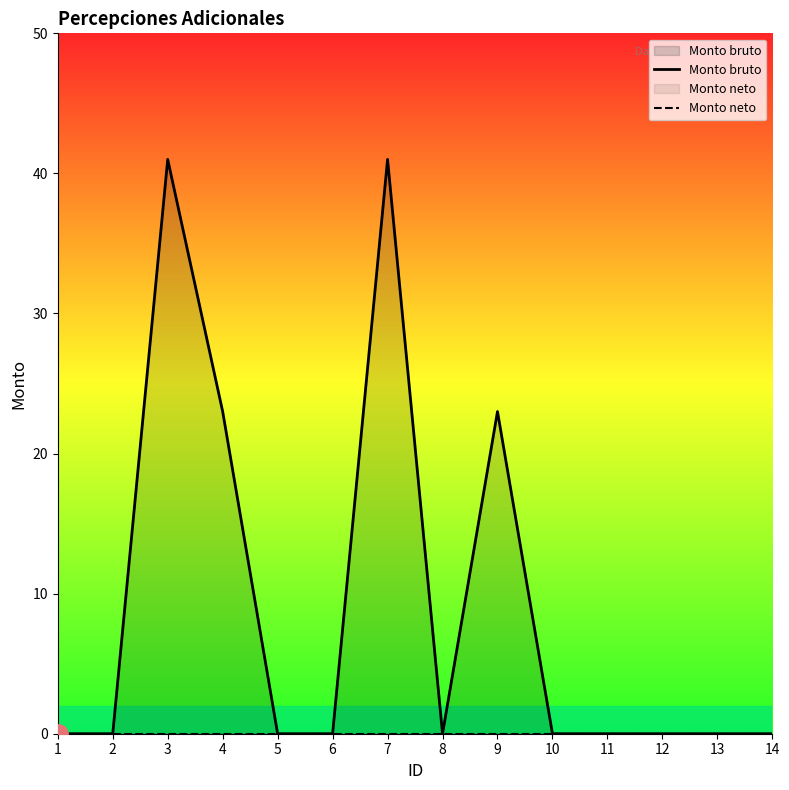

Between 6 and 1, which is larger?

6